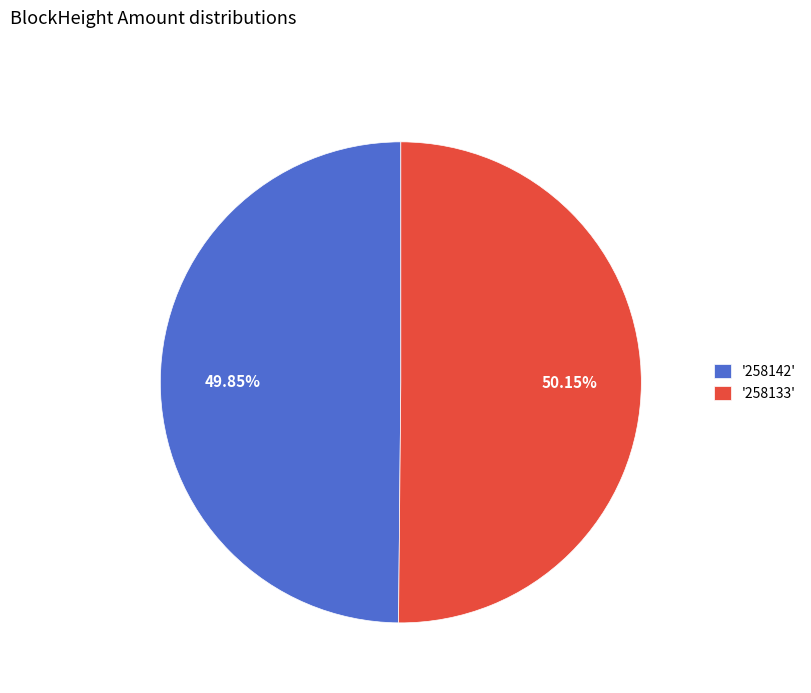

Approximately how many times larger is the value at '258142' compared to '258133'?

1.0